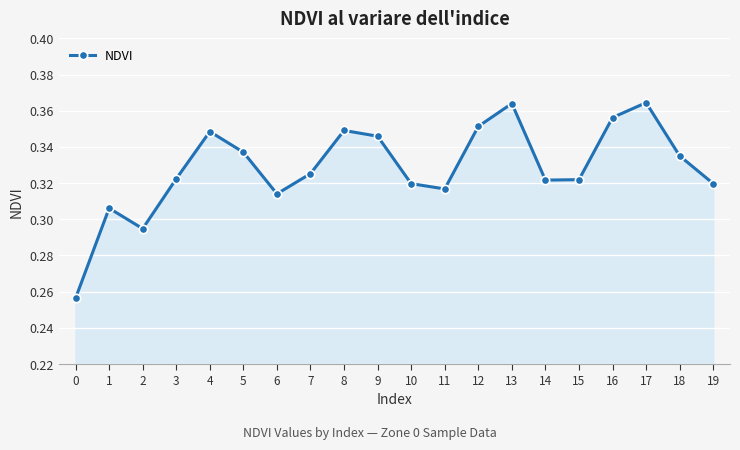

Is it true that the value at 3 is 0.2?

False